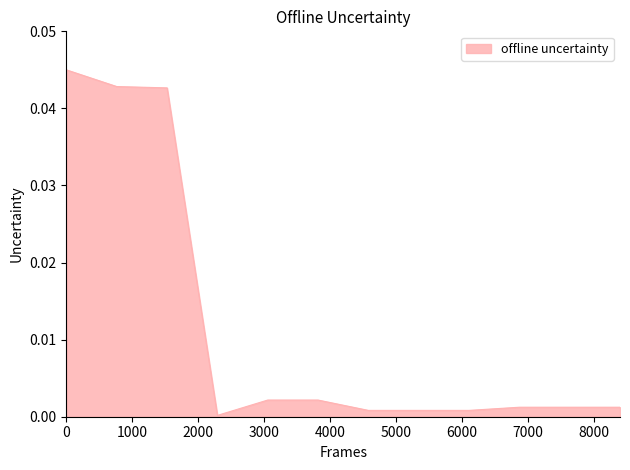

Does the chart have visible grid lines?

No